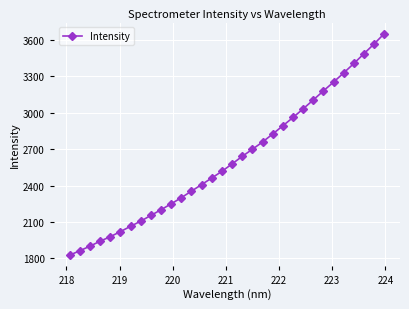

What is the difference between the maximum and minimum values?

1825.6